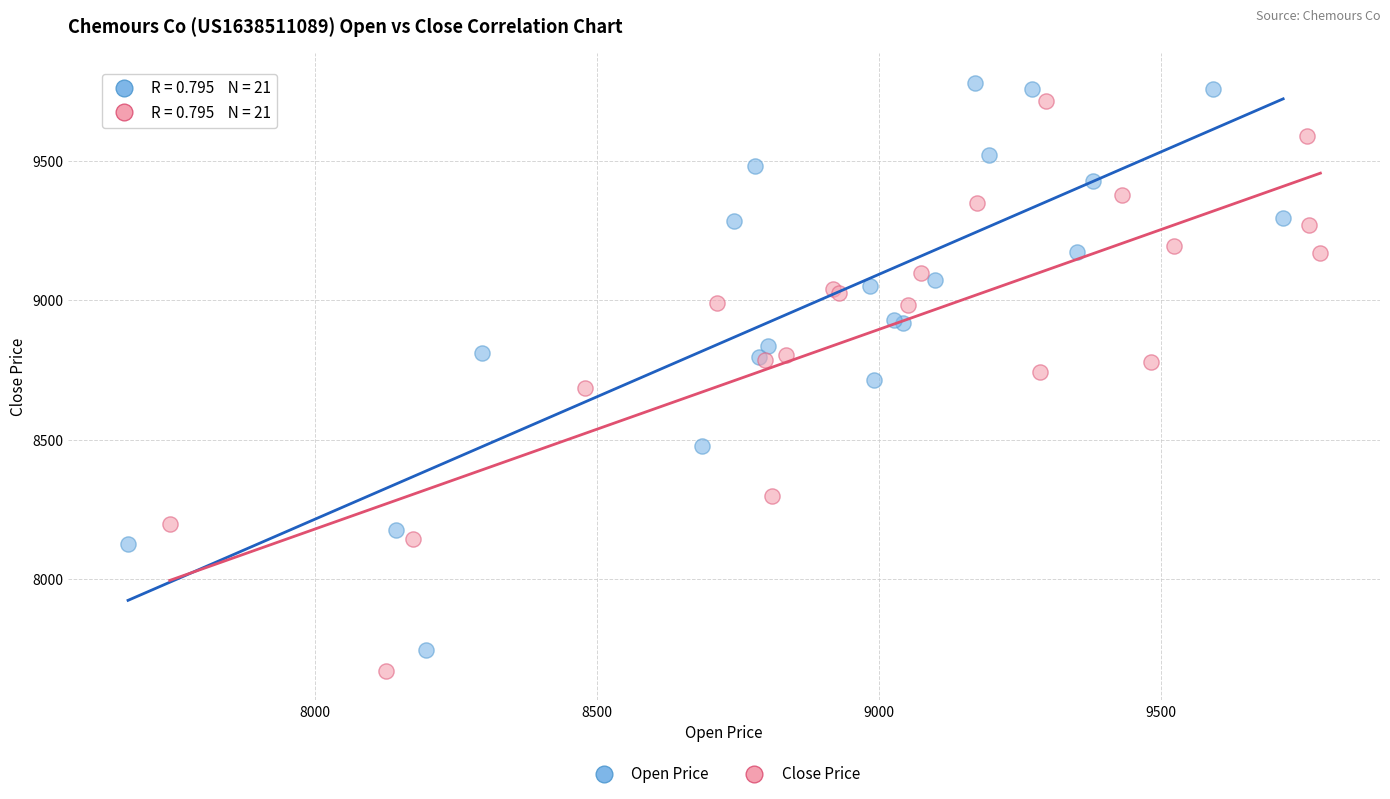

What are all the series names shown in the legend?

Open Price, Close Price